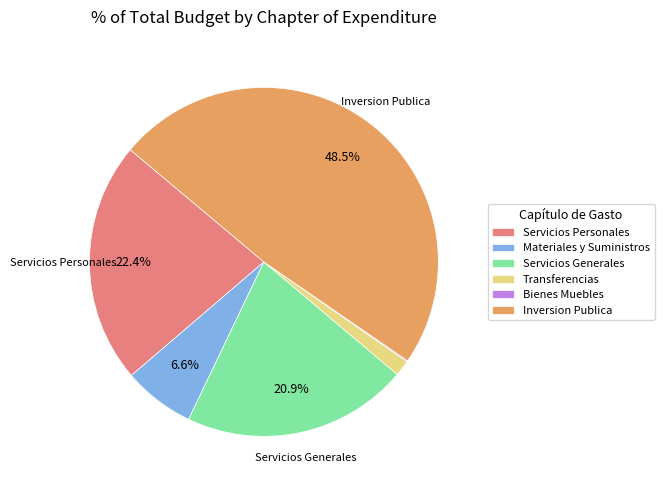

Does any single category account for the majority?

No